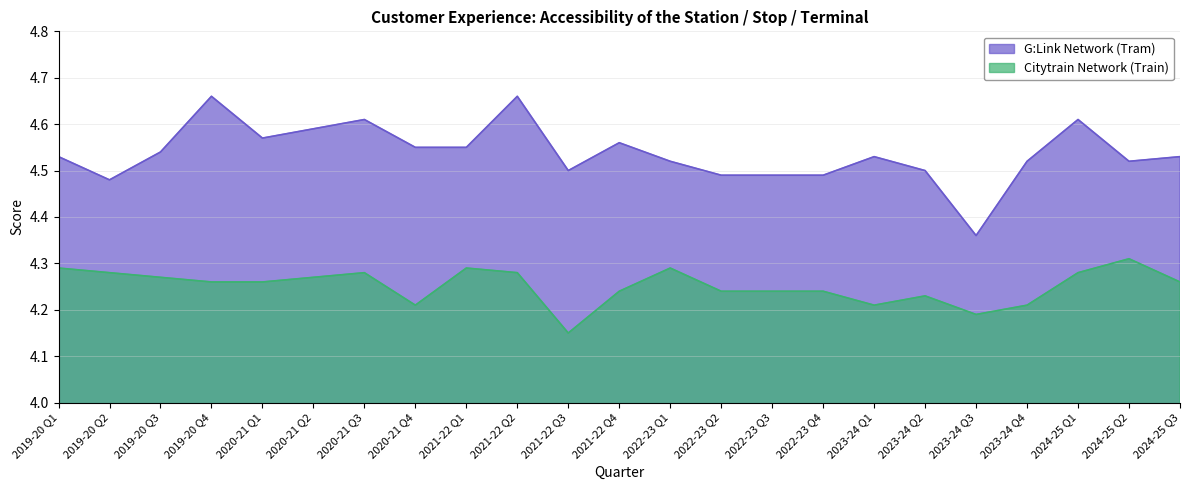

True or false: G:Link Network (Tram) and Citytrain Network (Train) intersect in this chart.

False